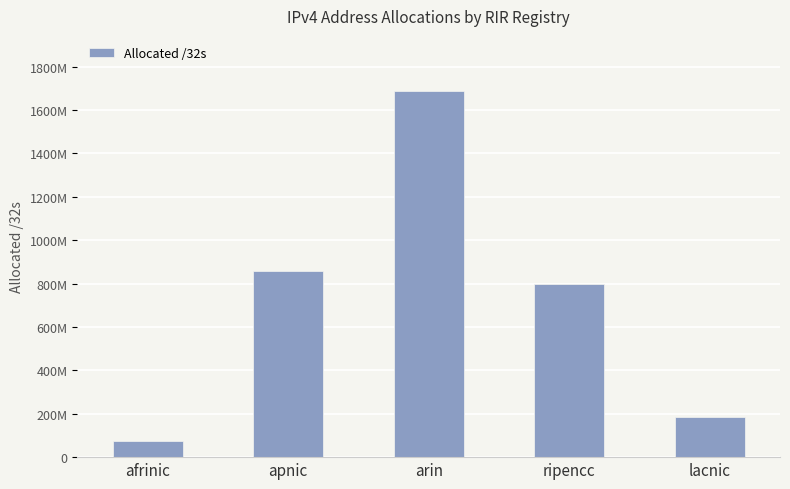

List the labels in order of value, smallest first.

afrinic, lacnic, ripencc, apnic, arin